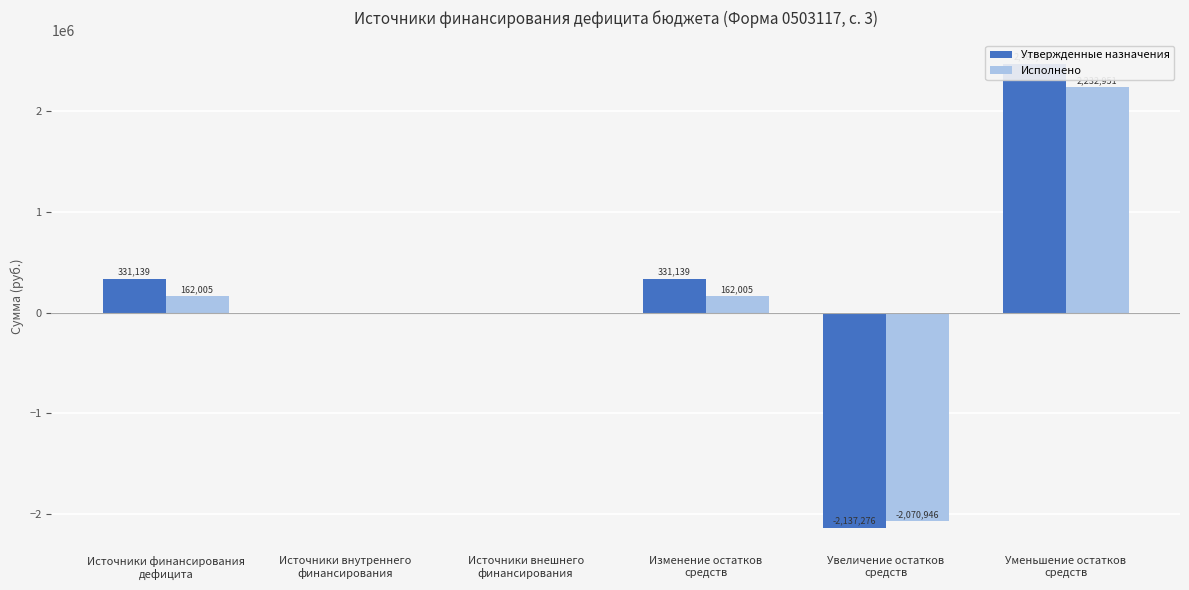

Reading left to right, transcribe all the data shown in this chart.

Утвержденные назначения: 331139.4	0.0	0.0	331139.4	-2137275.9	2468415.3
Исполнено: 162005.2	0.0	0.0	162005.2	-2070945.9	2232951.2